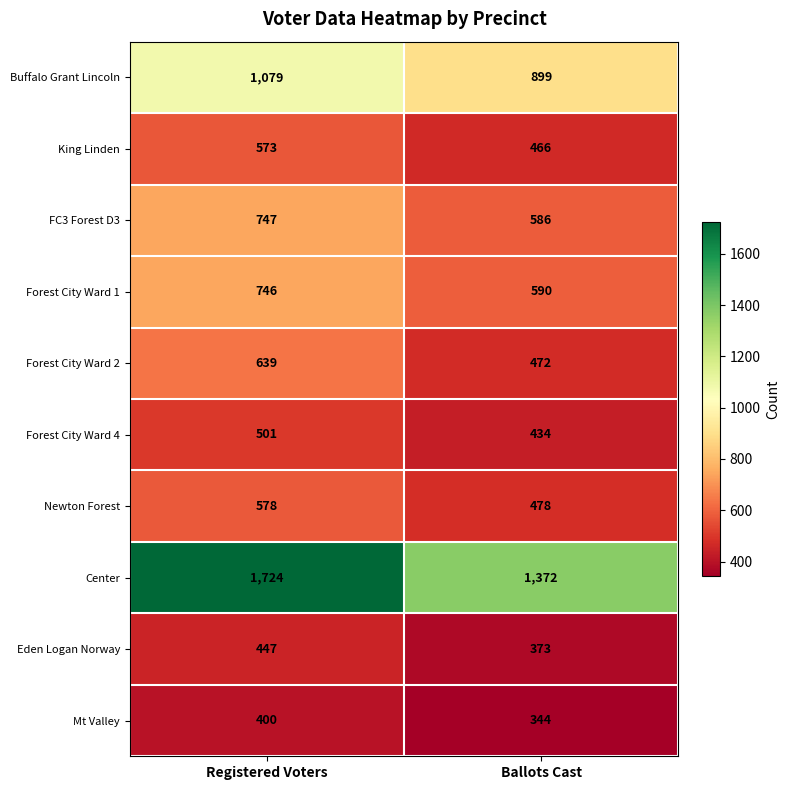

At which label is Forest City Ward 2 closest to 555?

Ballots Cast